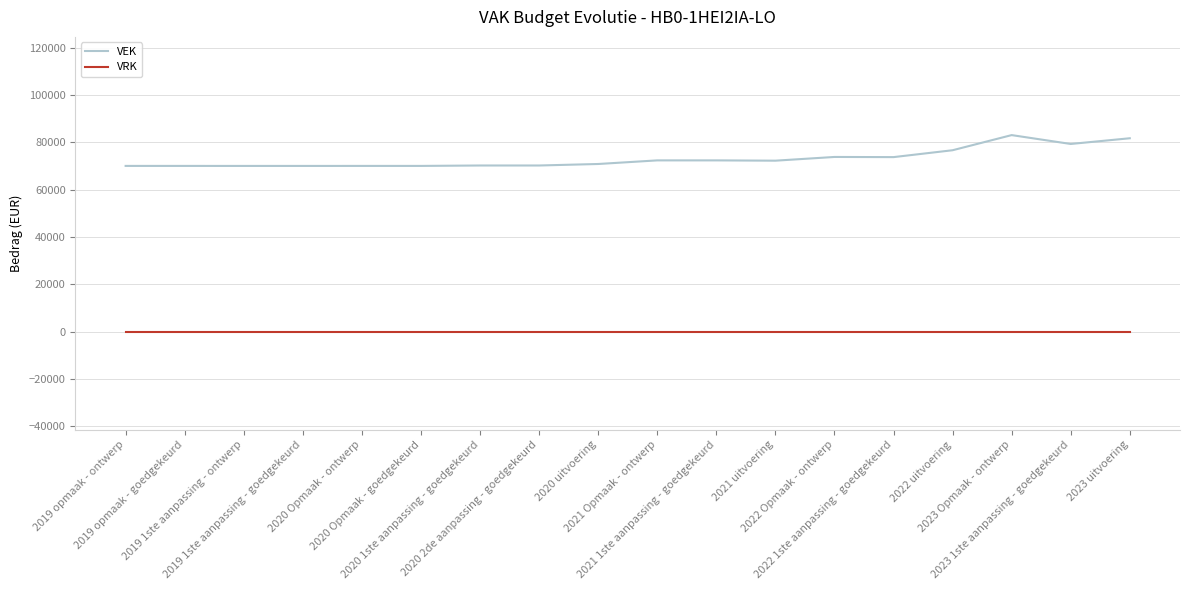

Is it true that VEK equals 83105 at 2023 Opmaak - ontwerp?

True